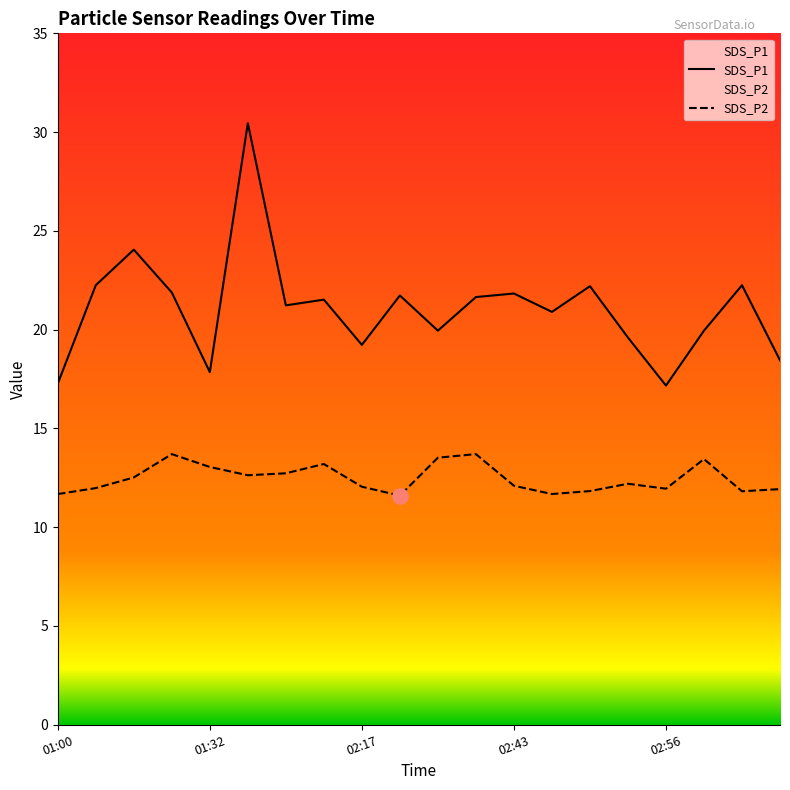

Which series contains the highest Y value?

SDS_P1